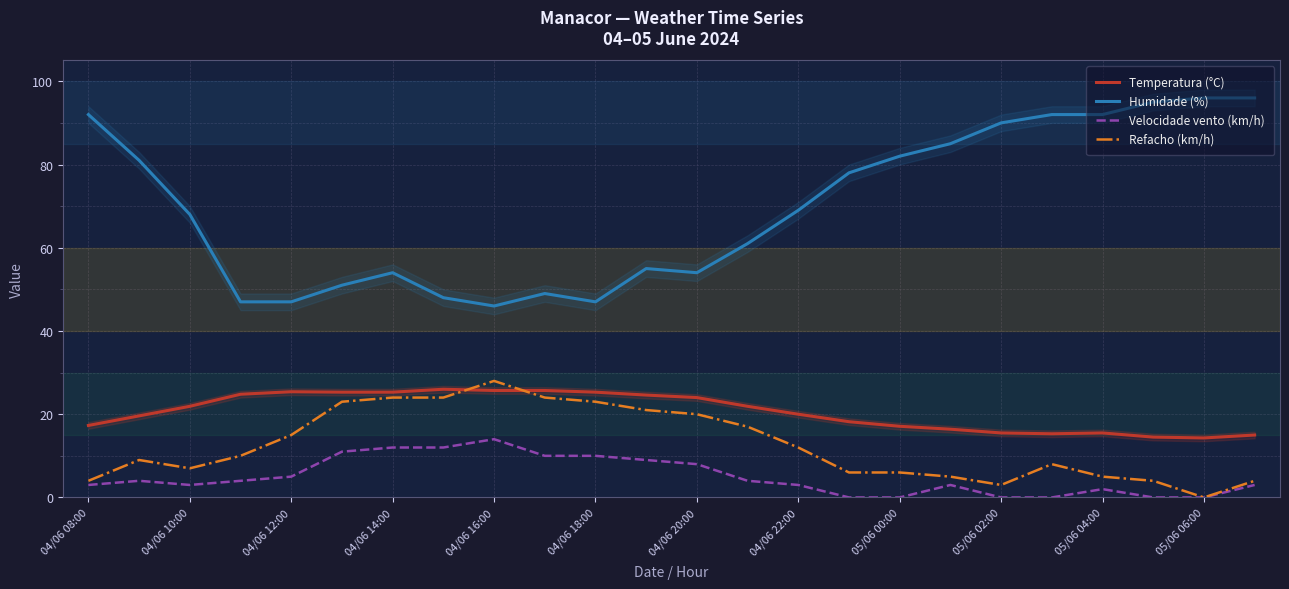

Is it true that Humidade (%) equals 21.1 at 05/06 04:00?

False